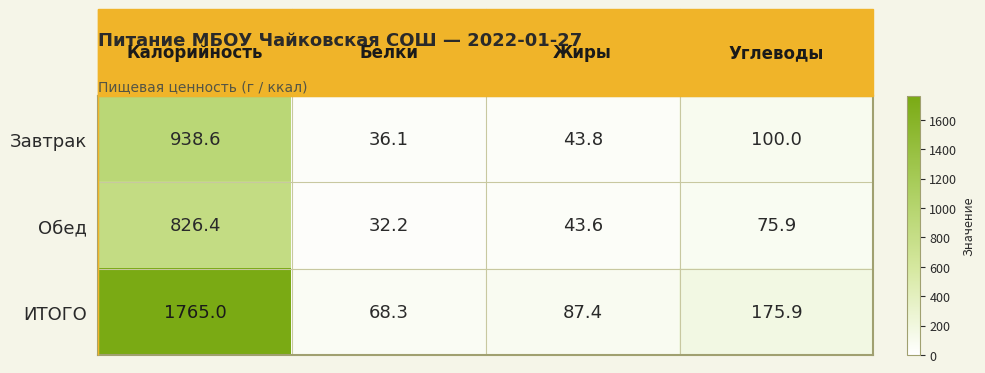

What is the minimum value for Обед?

32.2